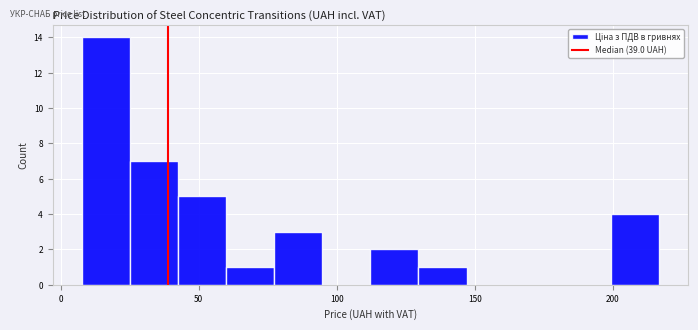

Read against the x-axis, roughly where is the centre of the tallest bar?

15